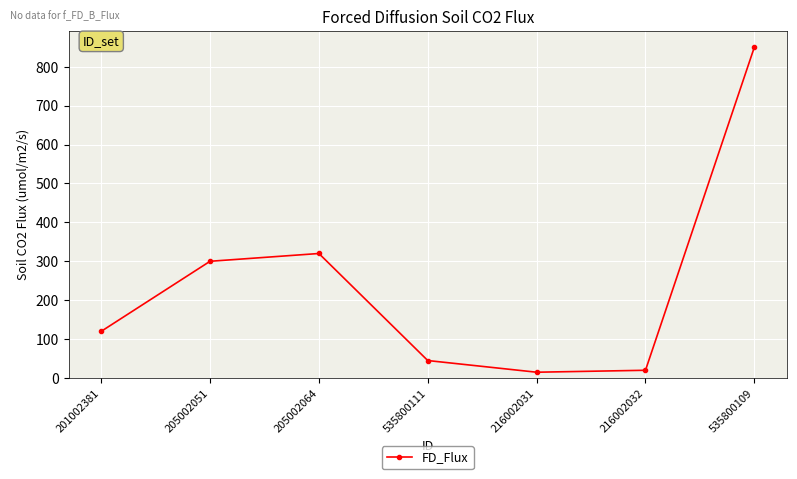

How many data points does each series have?

7